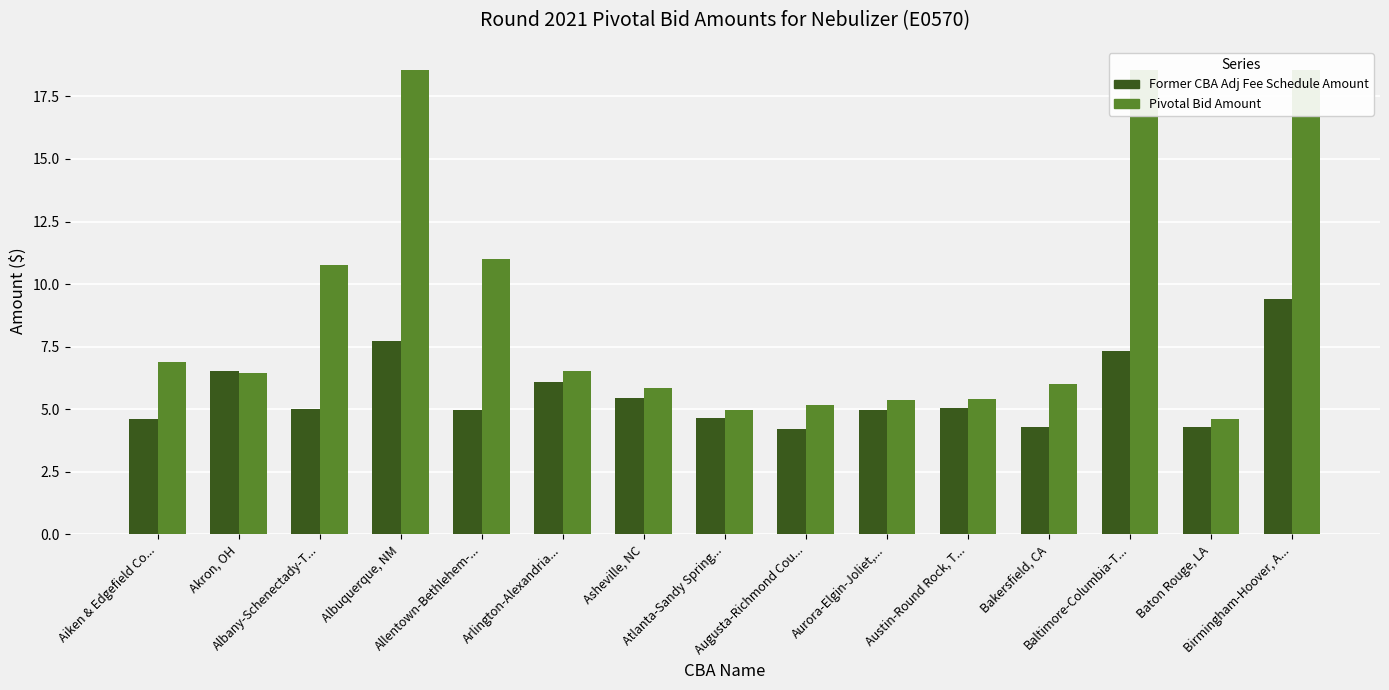

What is the sum of the Pivotal Bid Amount values at Albany-Schenectady-T... and Allentown-Bethlehem-...?

21.8